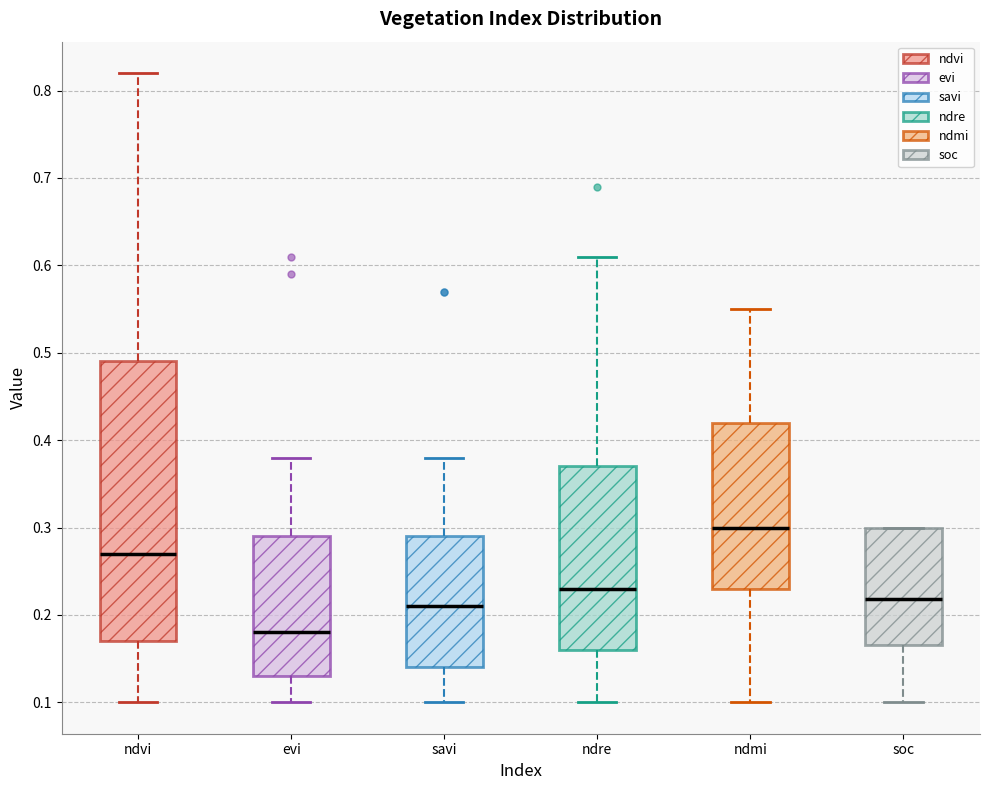

Reading left to right, read every box against the y-axis: the position of its median line, the range the box covers, and the ends of its whiskers. The values are not printed on the chart, so give them approximately, as read against the axis.

ndvi: median 0.27, box 0.17 to 0.49, whiskers 0.10 to 0.82
evi: median 0.18, box 0.13 to 0.29, whiskers 0.10 to 0.38
savi: median 0.21, box 0.14 to 0.29, whiskers 0.10 to 0.38
ndre: median 0.23, box 0.16 to 0.37, whiskers 0.10 to 0.61
ndmi: median 0.30, box 0.23 to 0.42, whiskers 0.10 to 0.55
soc: median 0.22, box 0.17 to 0.30, whiskers 0.10 to 0.30